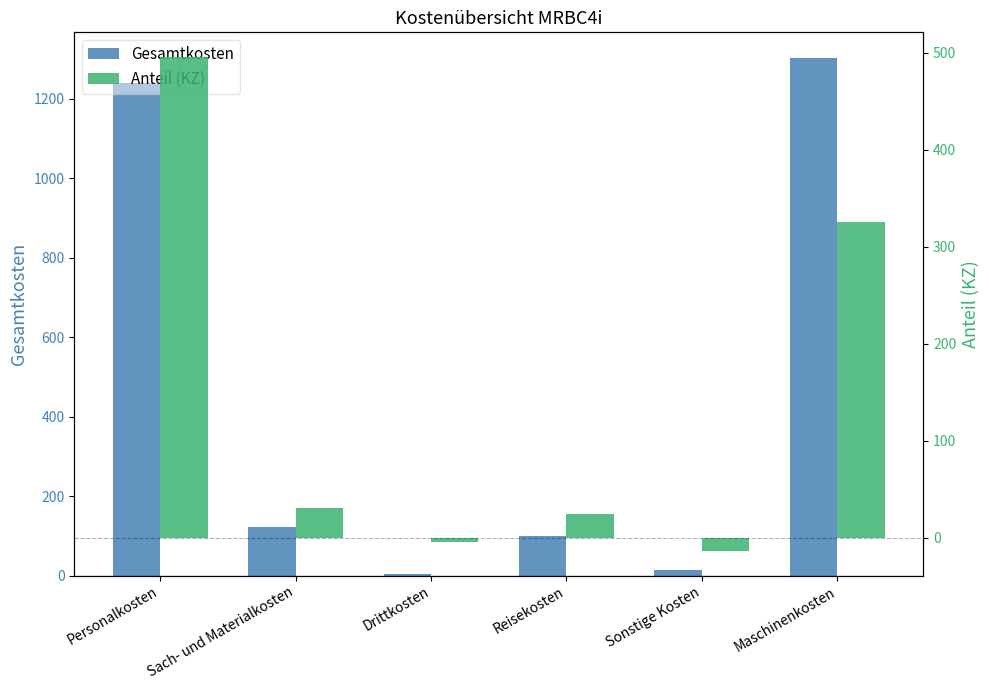

Rank the series by their maximum value, from highest to lowest.

Gesamtkosten, Anteil (KZ)